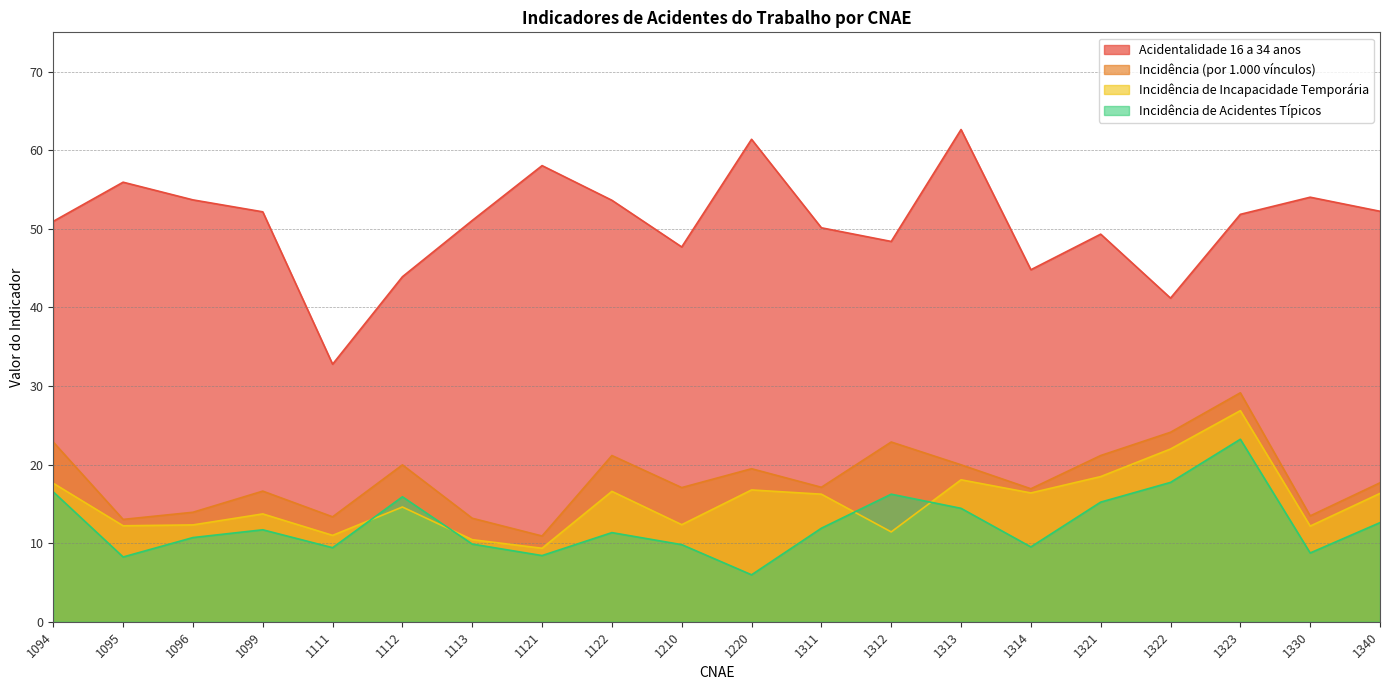

What is the approximate value of Acidentalidade 16 a 34 anos at 1323?

51.8